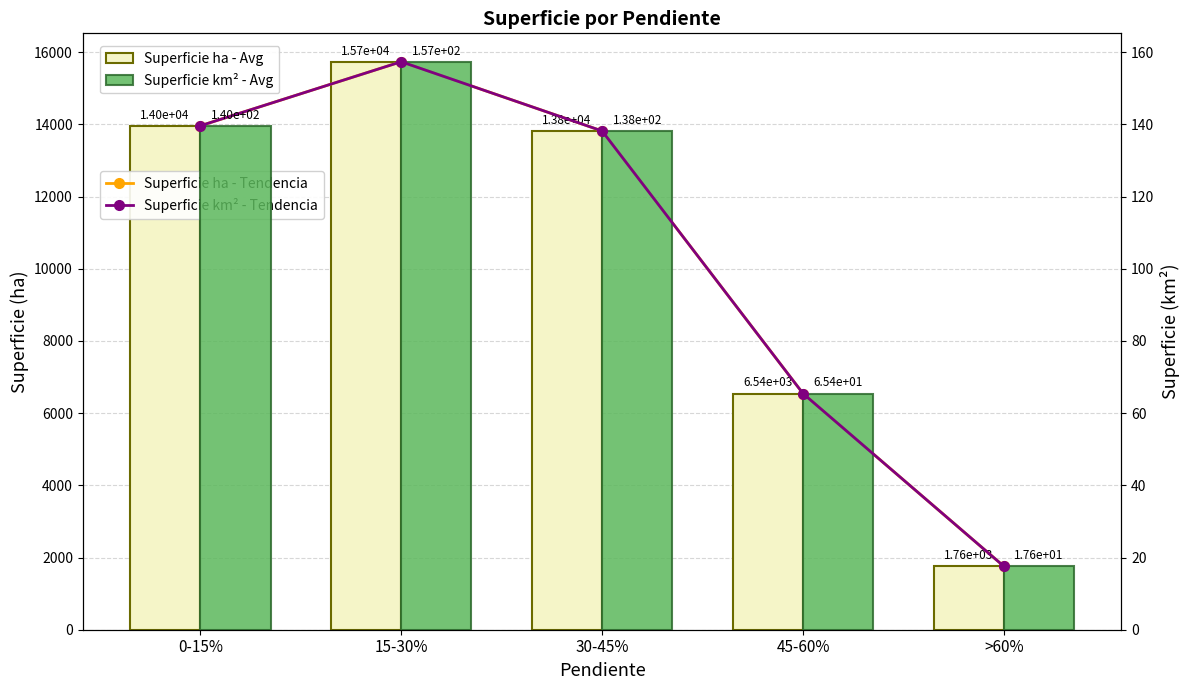

What are all the series names shown in the legend?

Superficie ha - Tendencia, Superficie ha, Superficie km² - Tendencia, Superficie km²